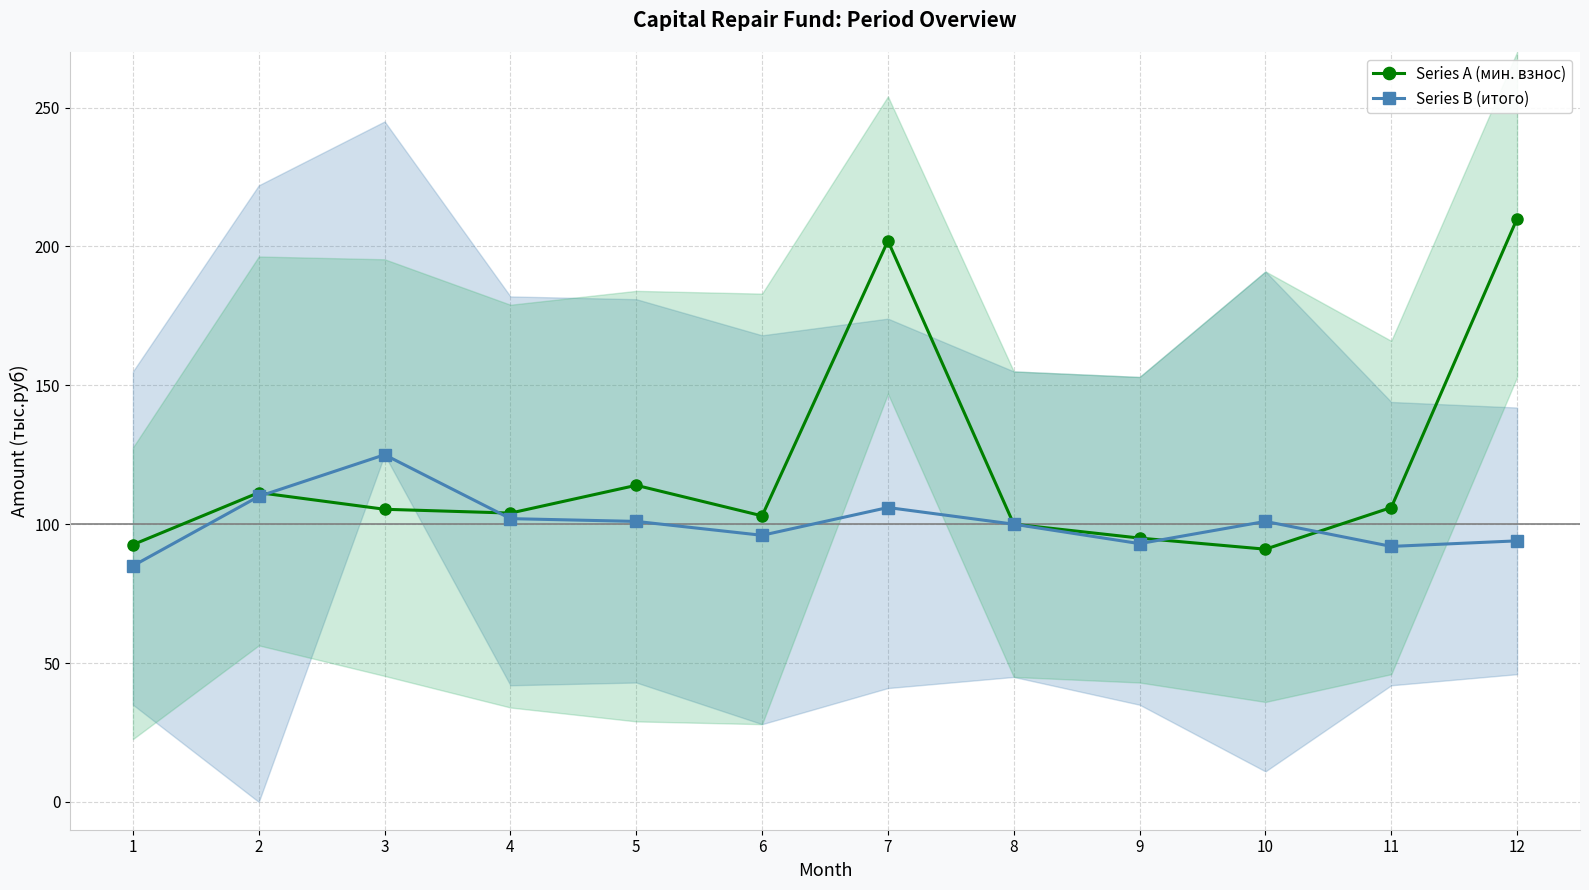

At which label does Series B (итого) first exceed 101?

2